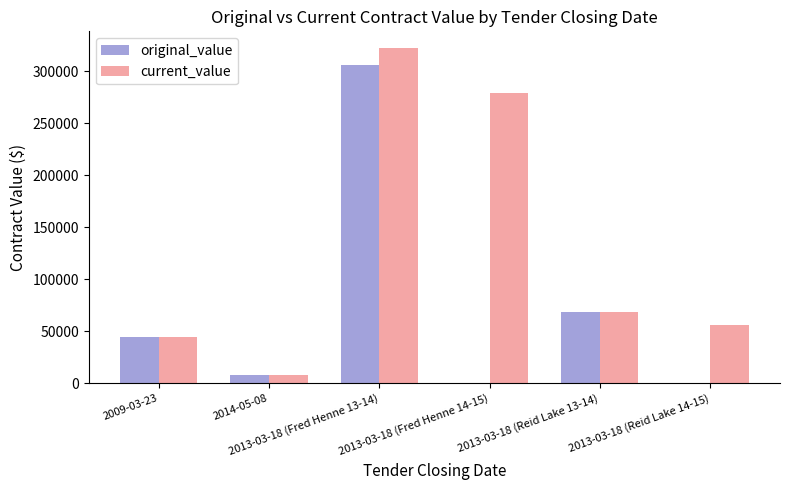

Where does the current_value series first go above 68942?

2013-03-18 (Fred Henne 13-14)